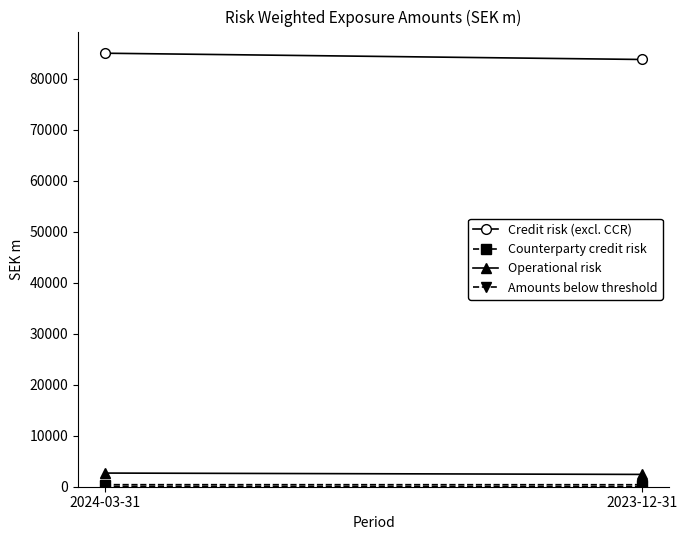

What is the value of the Counterparty credit risk point at the 2nd from the left?

393